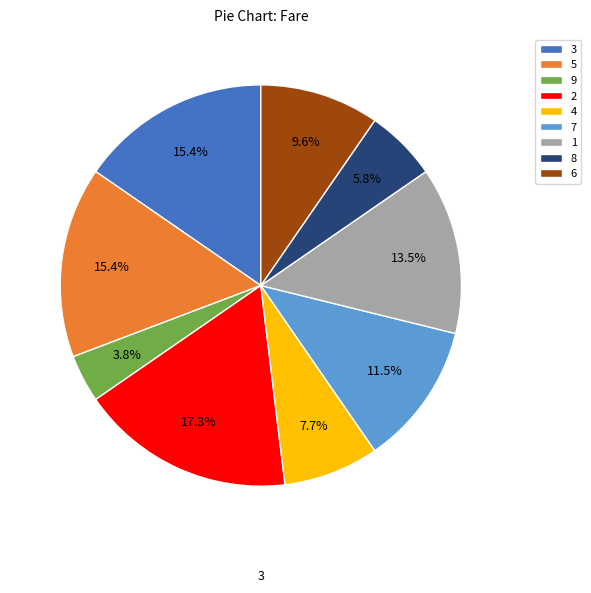

Is the sum of 1 and 8 greater than half?

No